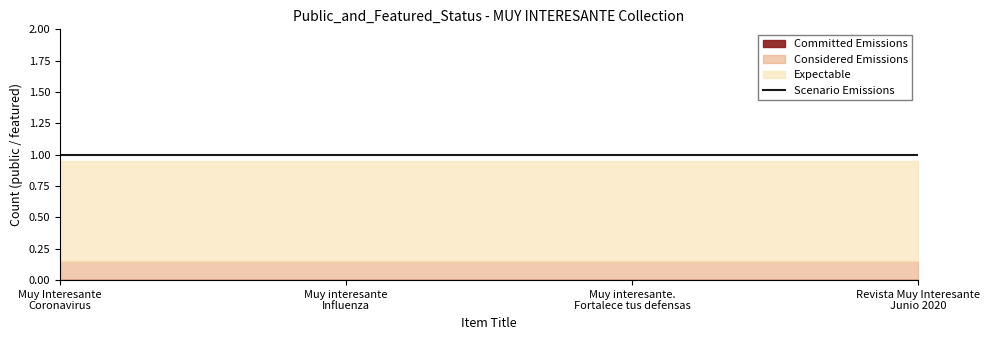

Which category has the highest value in the Considered Emissions series?

Muy Interesante Coronavirus